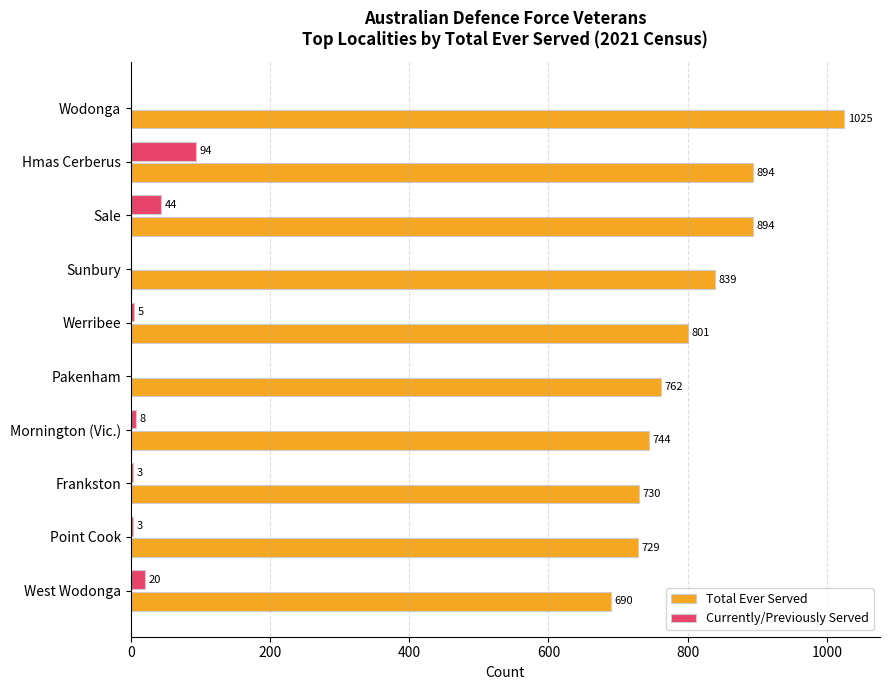

What is the total value across all series at Wodonga?

1025